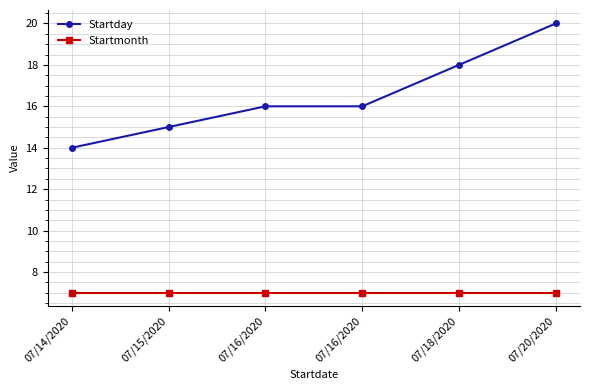

Where is Startday nearest to the value 17?

07/16/2020